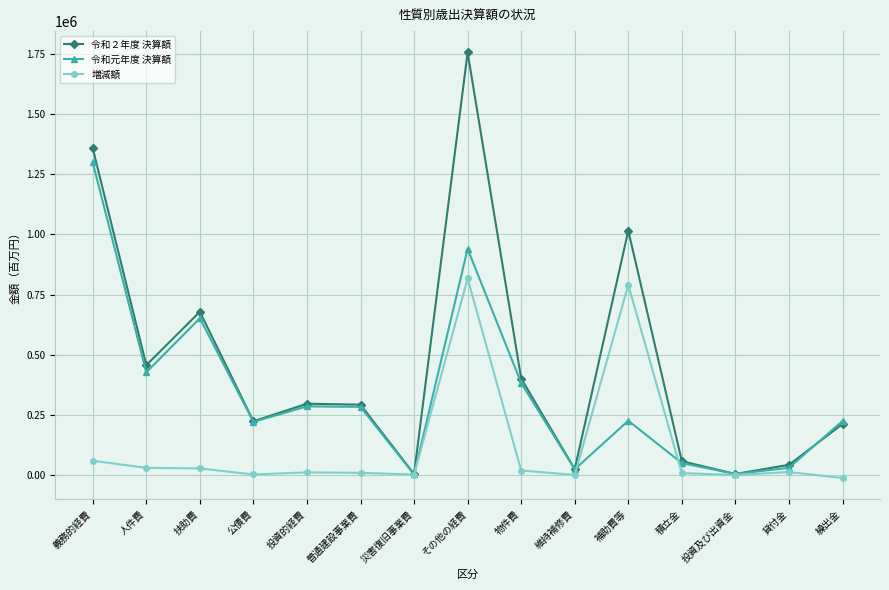

The 令和２年度 決算額 series shows 327329 at 繰出金. True or false?

False